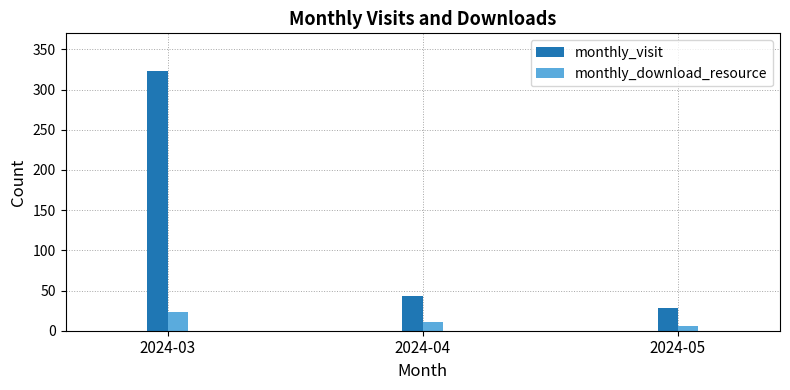

At which label is monthly_visit closest to 175?

2024-04